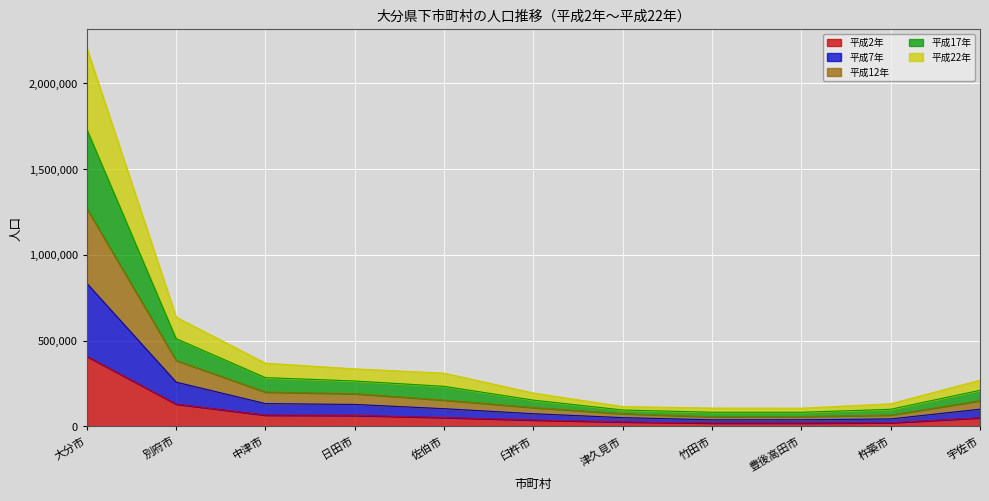

At which category is the sum across all series the highest?

大分市